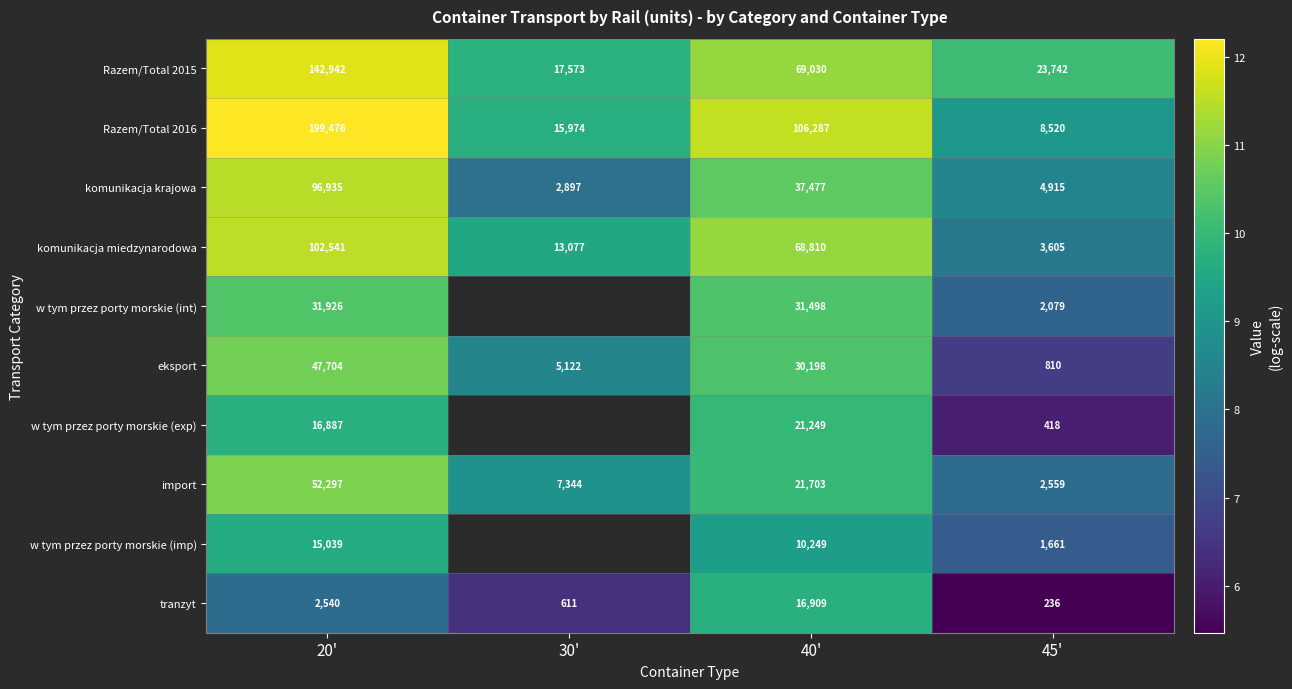

How many data points in Razem/Total 2016 are less than 106287?

2